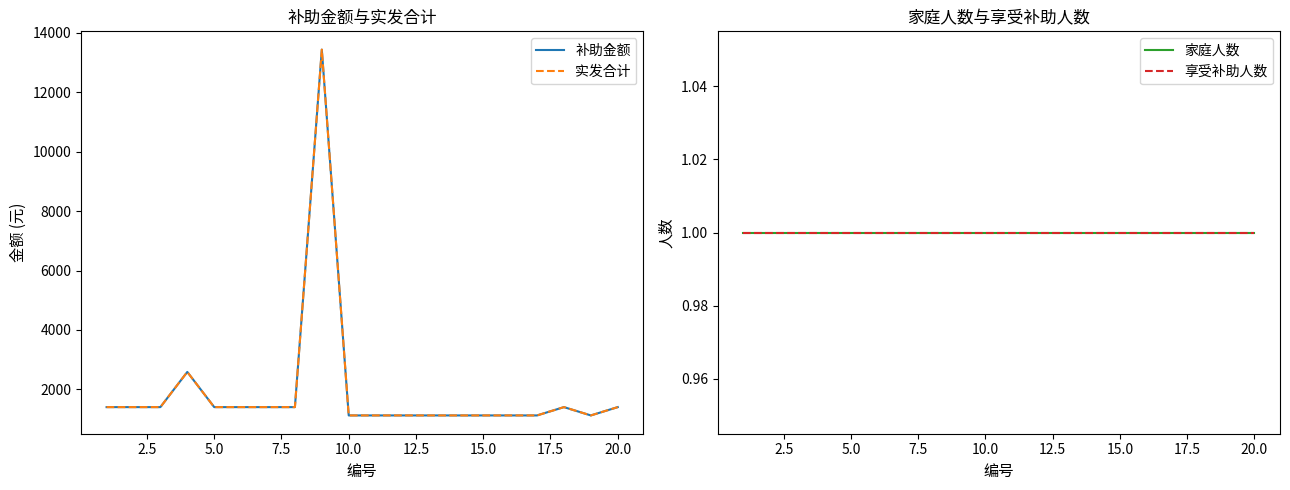

Does the chart have visible grid lines?

No